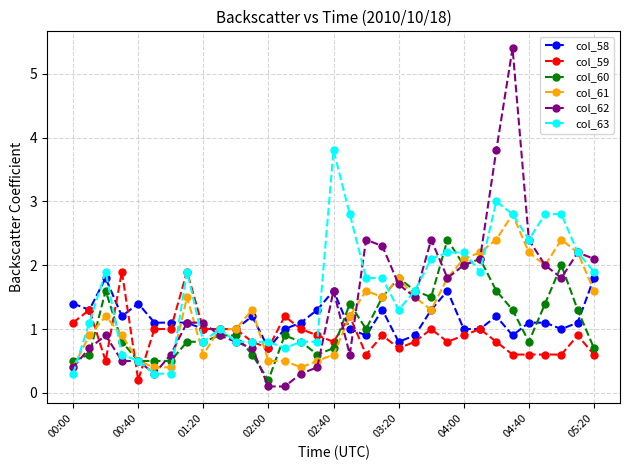

What is the sum of all col_60 values?

36.6